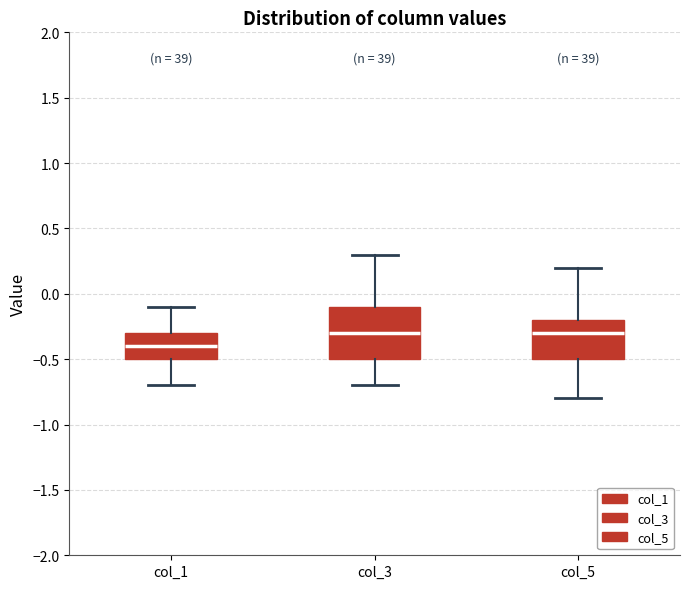

Where does the upper whisker of the box for col_1 end on the y-axis? The values are not printed on the chart, so give them approximately, as read against the axis.

-0.1